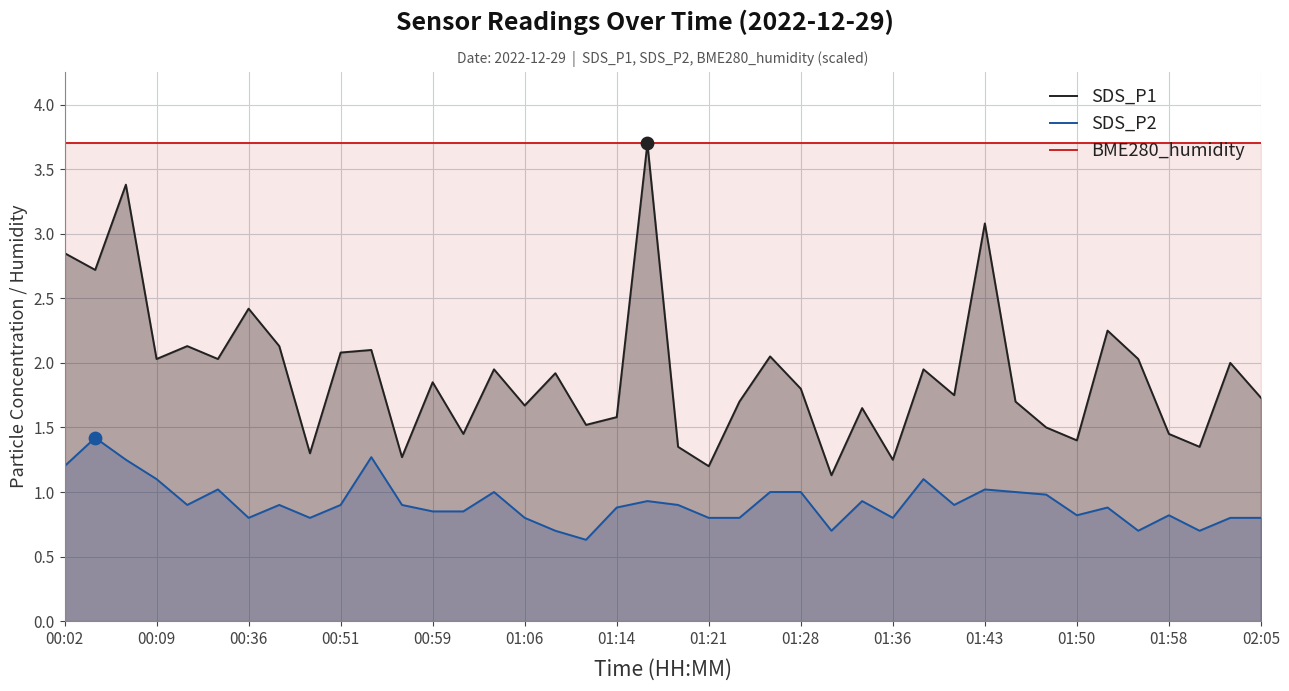

Which series reaches the maximum Y coordinate?

SDS_P1